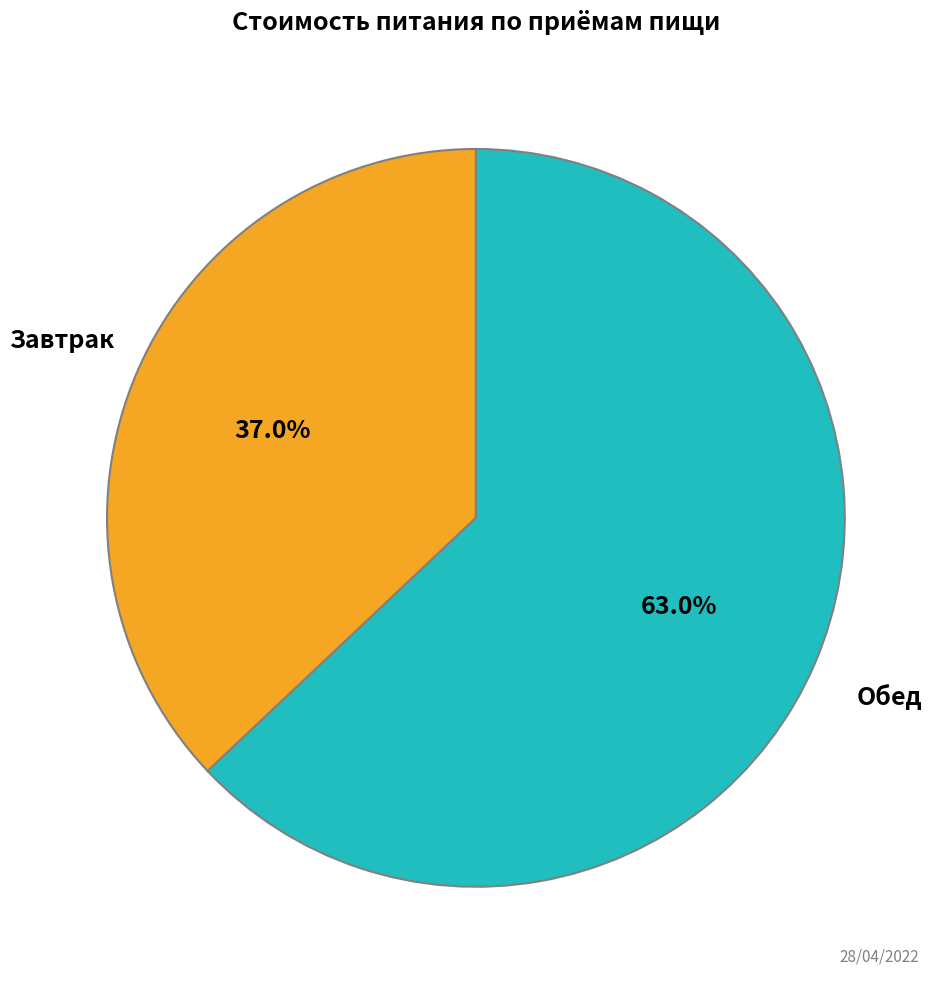

How many slices are in this pie chart?

2